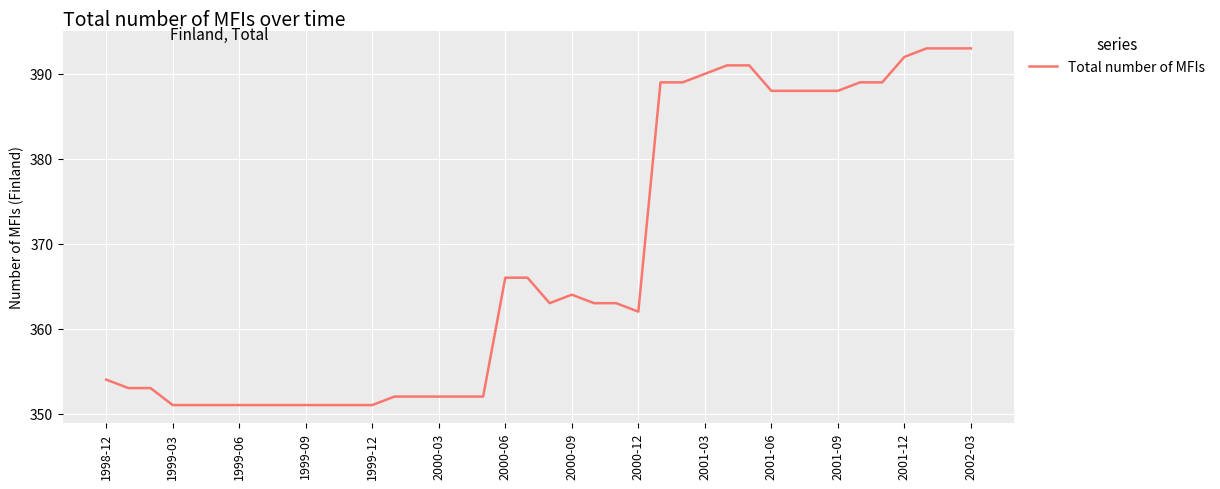

What is the maximum value shown in the chart?

393